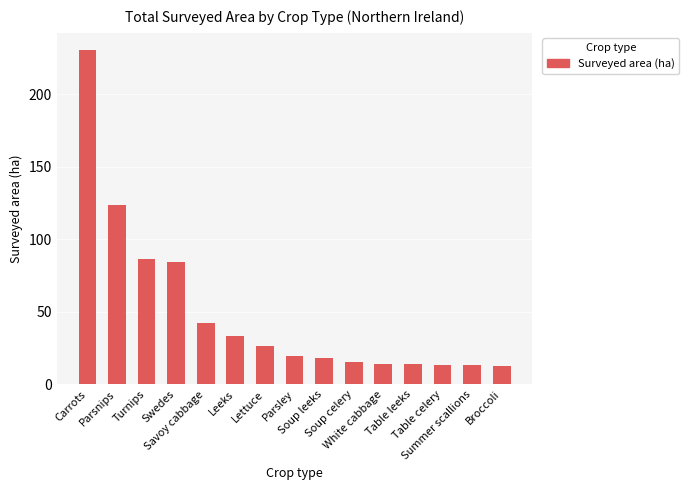

Where does the data first go above 19?

Carrots